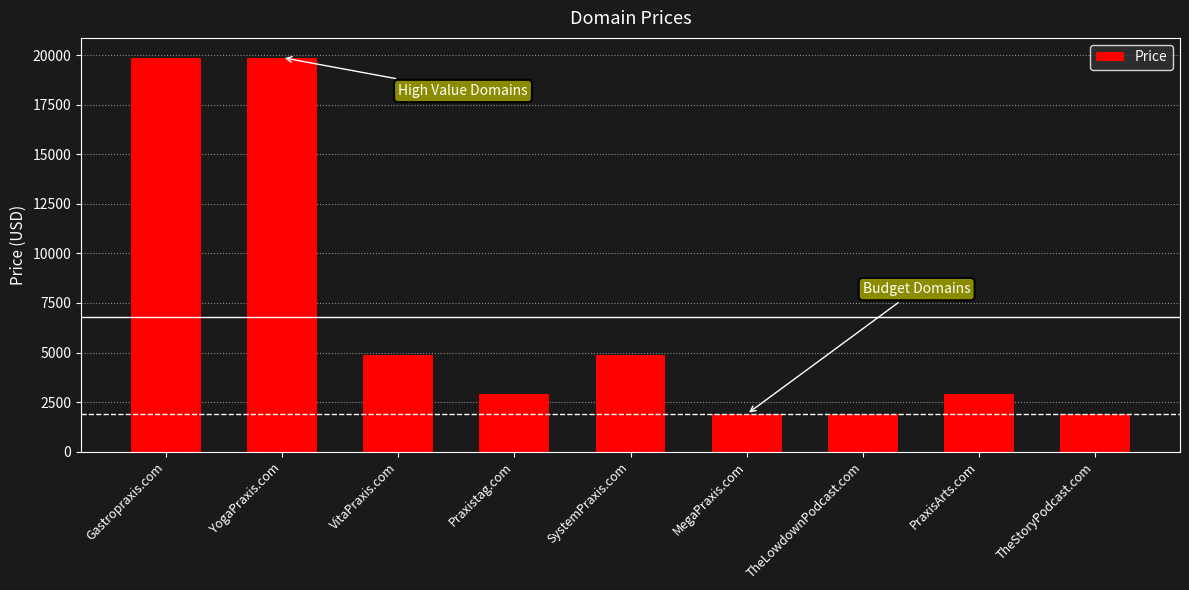

What is the change in value from SystemPraxis.com to TheLowdownPodcast.com?

-3000